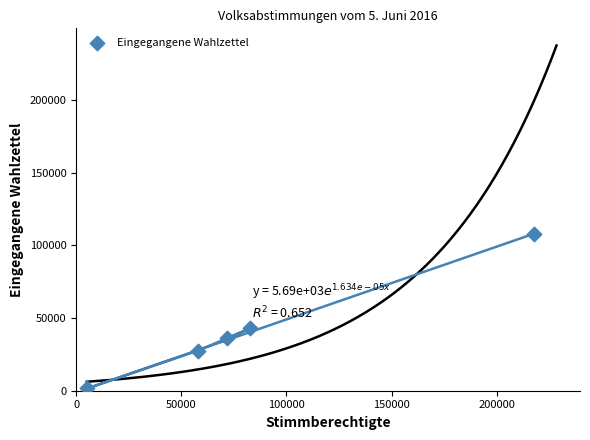

What is the range of Y values (max minus min)?

106353